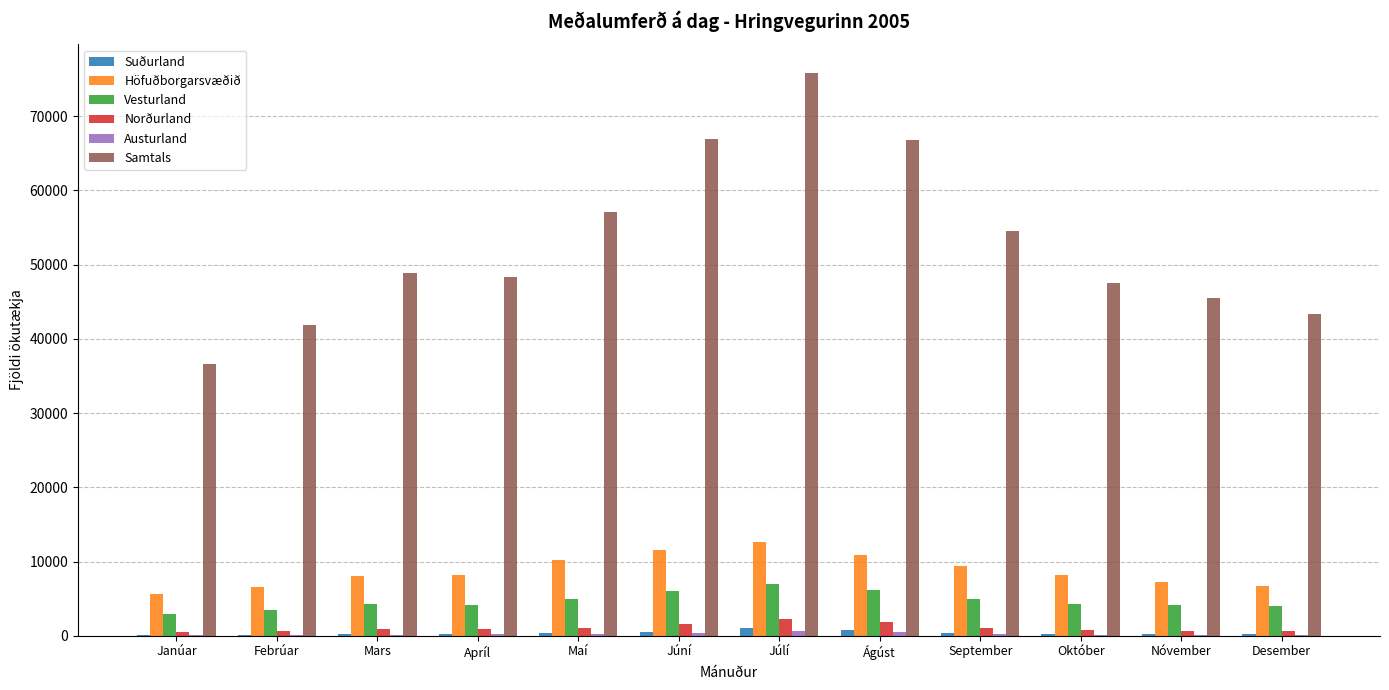

Which series has the largest total across all categories?

Samtals